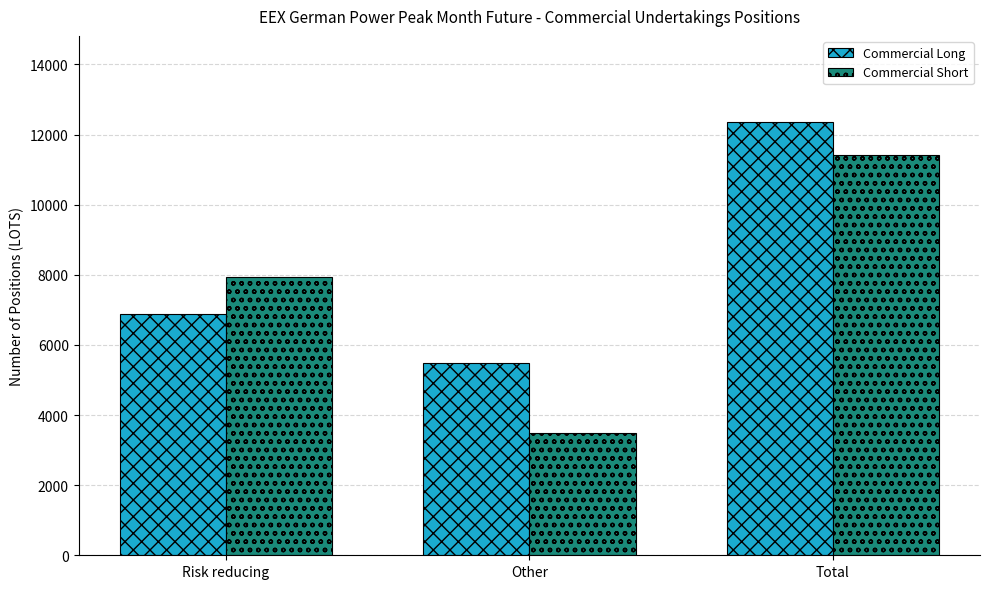

Count the number of categories in the chart.

3